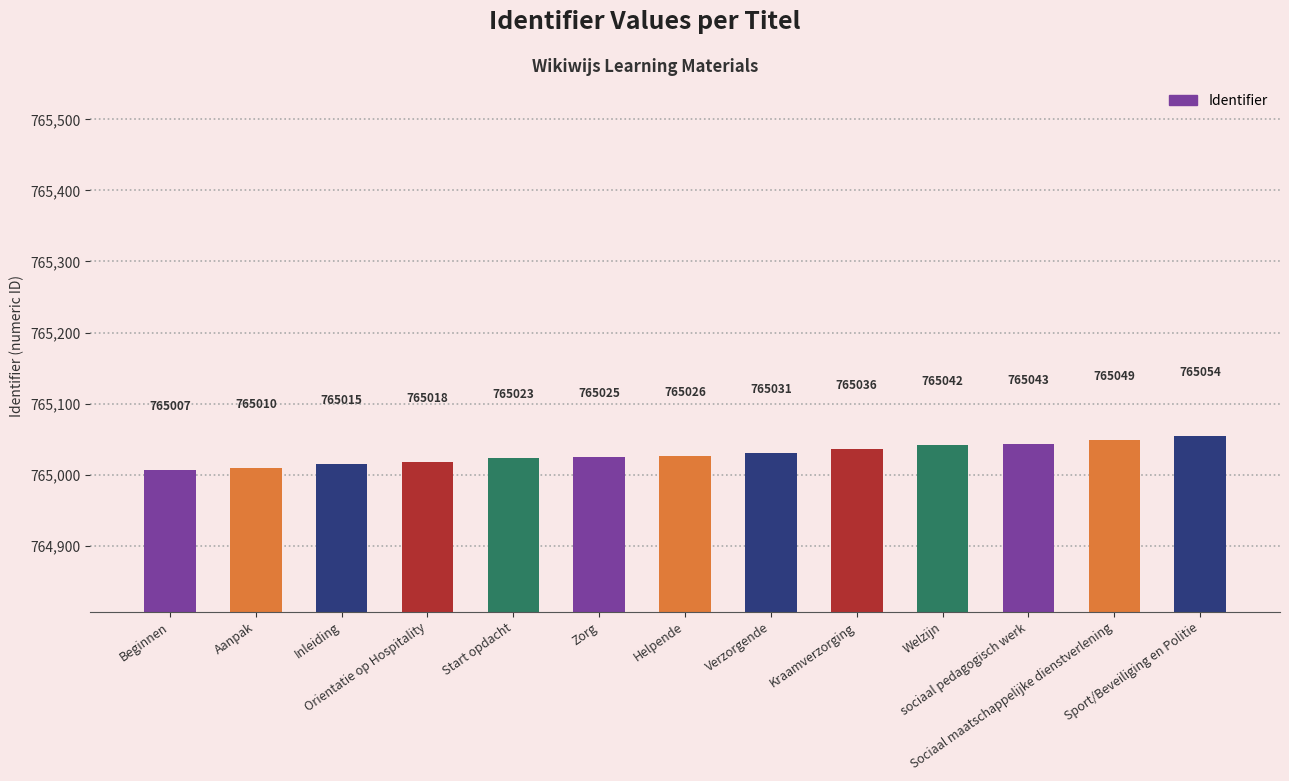

What is the change in value from Beginnen to Inleiding?

+8